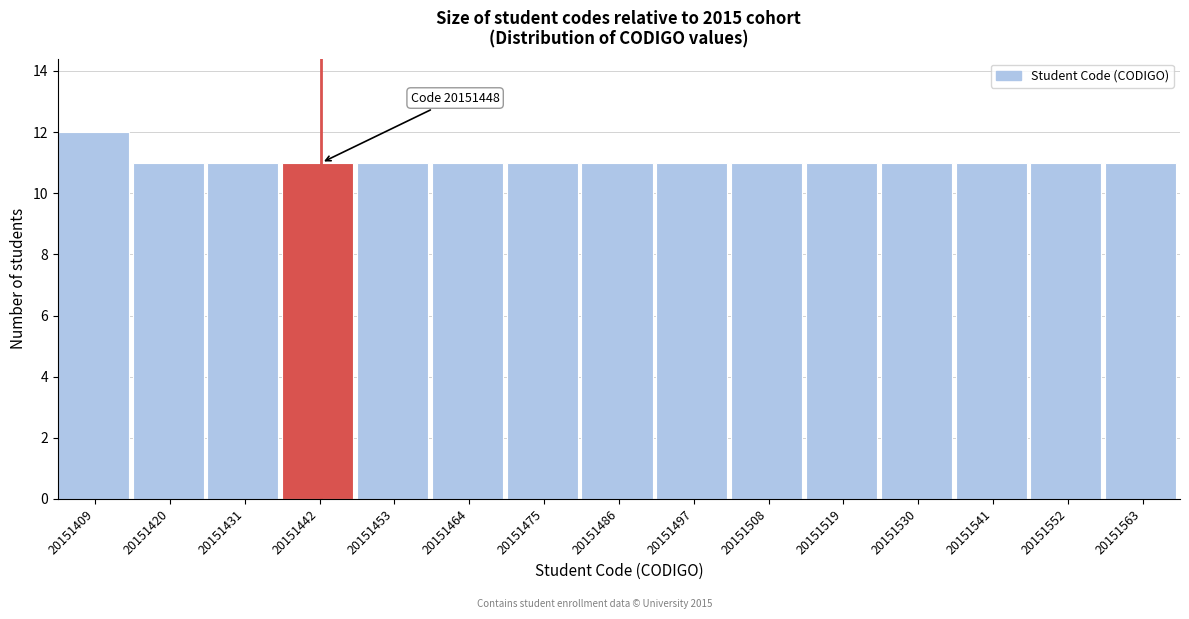

Reading left to right, what are all the values shown in this chart?

12	11	11	11	11	11	11	11	11	11	11	11	11	11	11